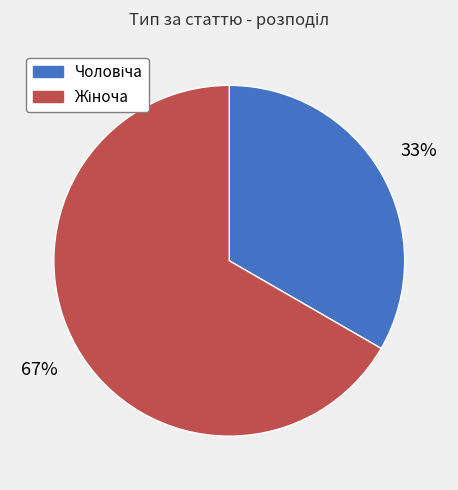

Does any single category account for the majority?

Yes